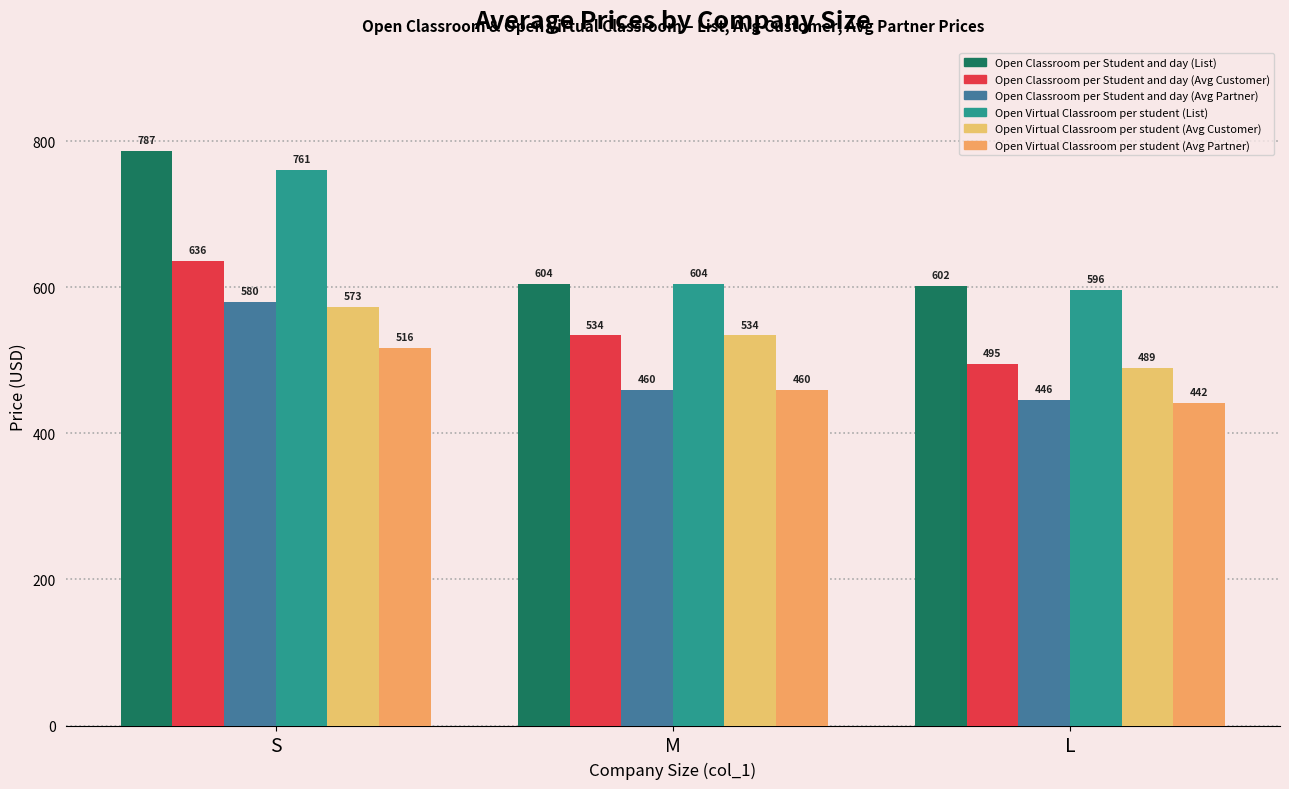

Is it true that Open Virtual Classroom per student (Avg Customer) equals 534.1 at M?

True